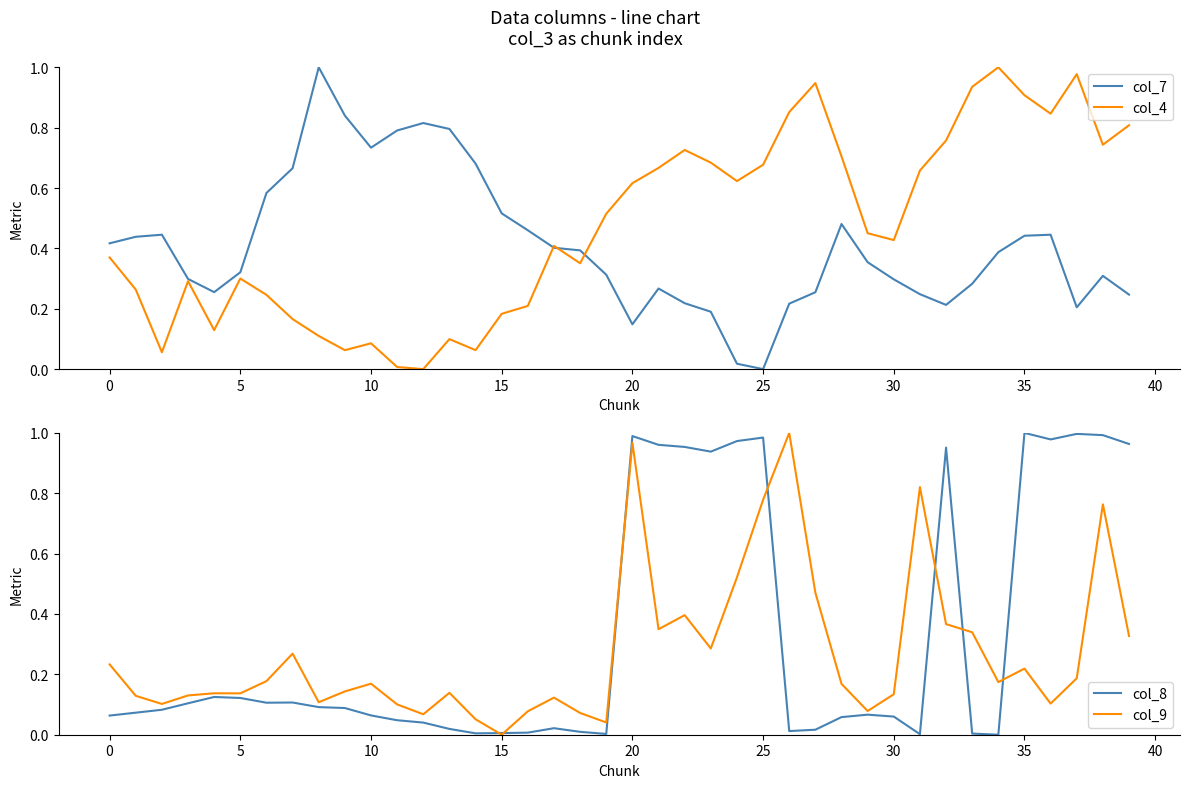

What are all the series names shown in the legend?

col_7, col_4, col_8, col_9